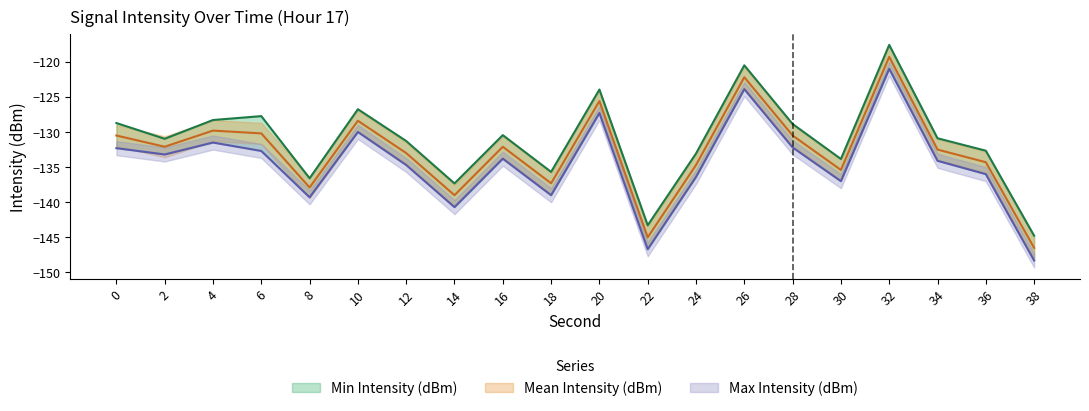

What is the difference between the highest and lowest values at 30?

3.2